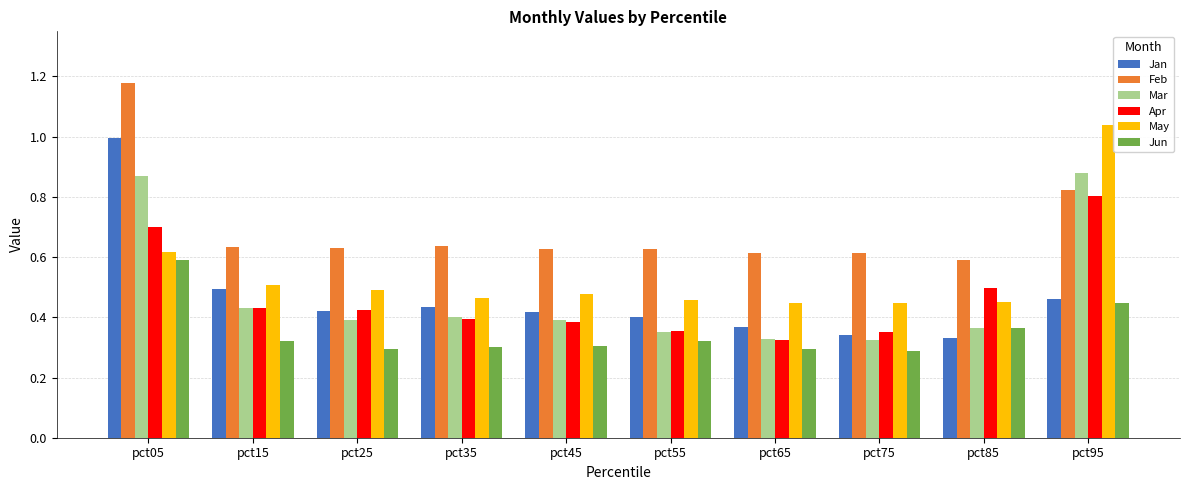

How many groups of bars are there?

10